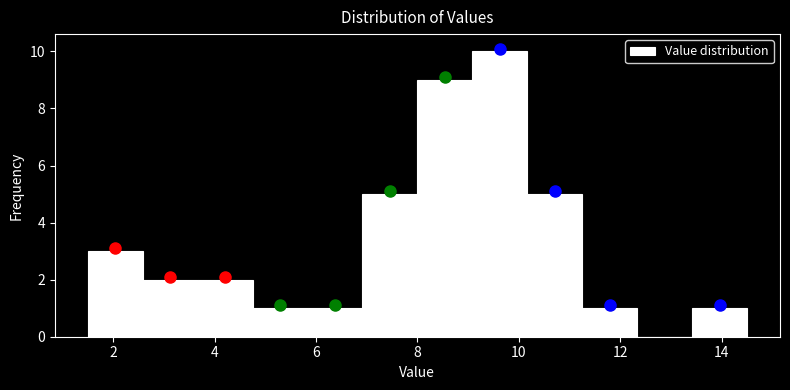

What is the height of the bar covering 7.0 to 8.0 on the x-axis? Neither the bar edges nor the heights are printed on the chart, so give them approximately, as read against the axes.

5